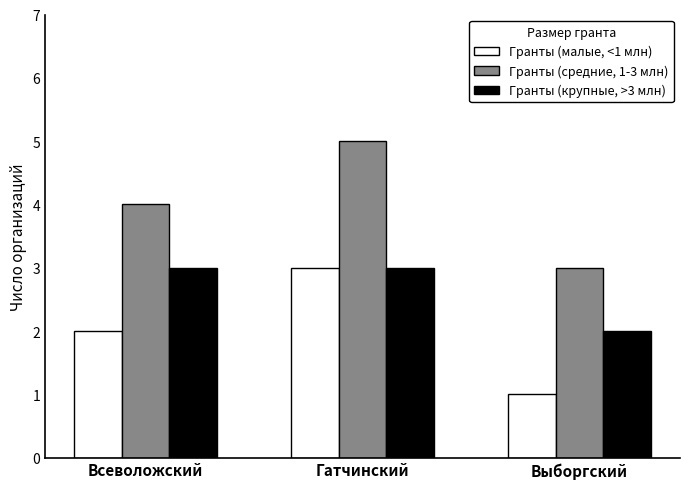

The value of Гранты (средние, 1-3 млн) at Выборгский is 1. True or false?

False